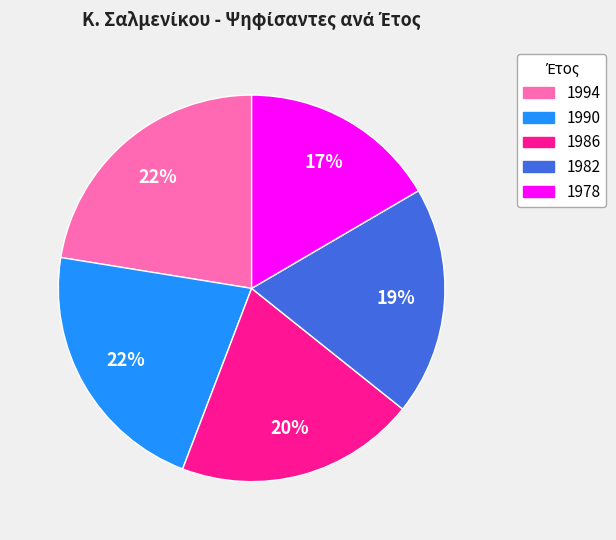

Combined, do 1982 and 1978 account for over 50%?

No